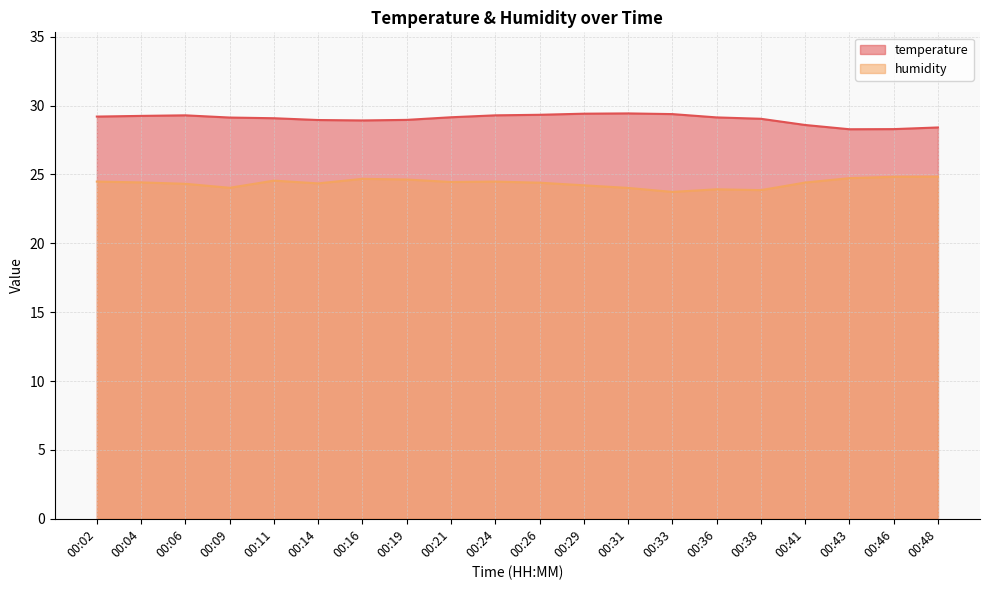

Where does the temperature series first go above 29?

00:02